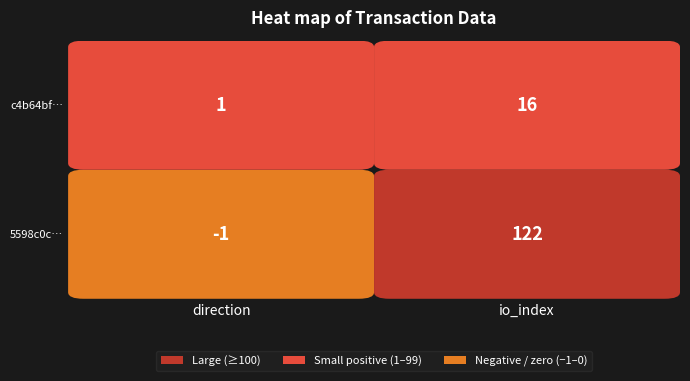

How many c4b64bf25b0d68edf81cb55b2bb802370c97fdd values are between 1 and 16?

2